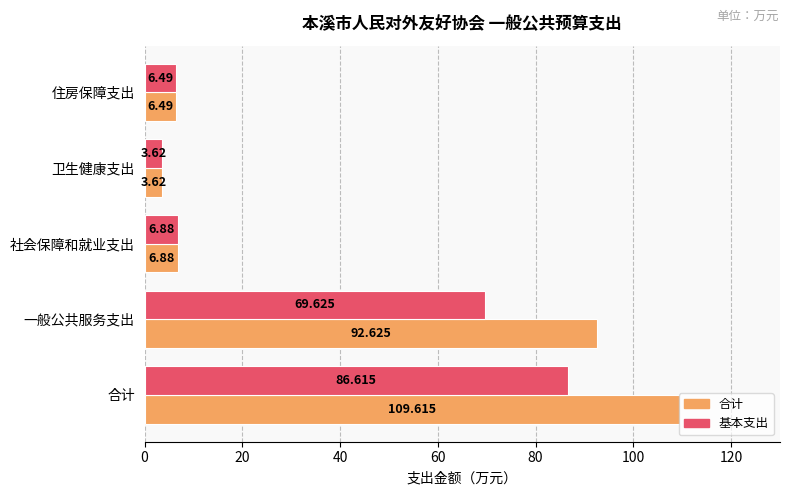

At which category is the sum across all series the highest?

合计